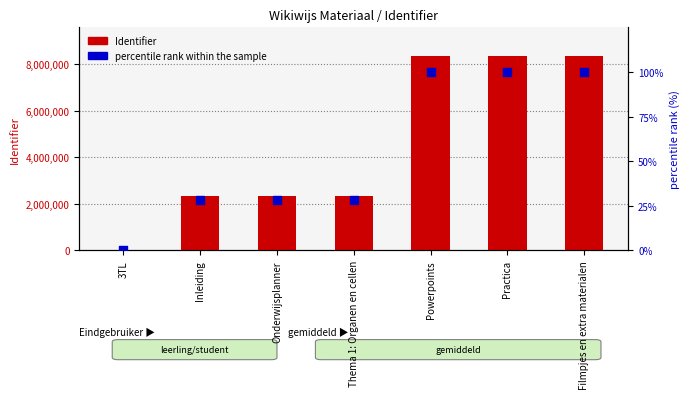

Is the value of Identifier at Filmpjes en extra materialen greater than the value of percentile rank within the sample at Powerpoints?

Yes